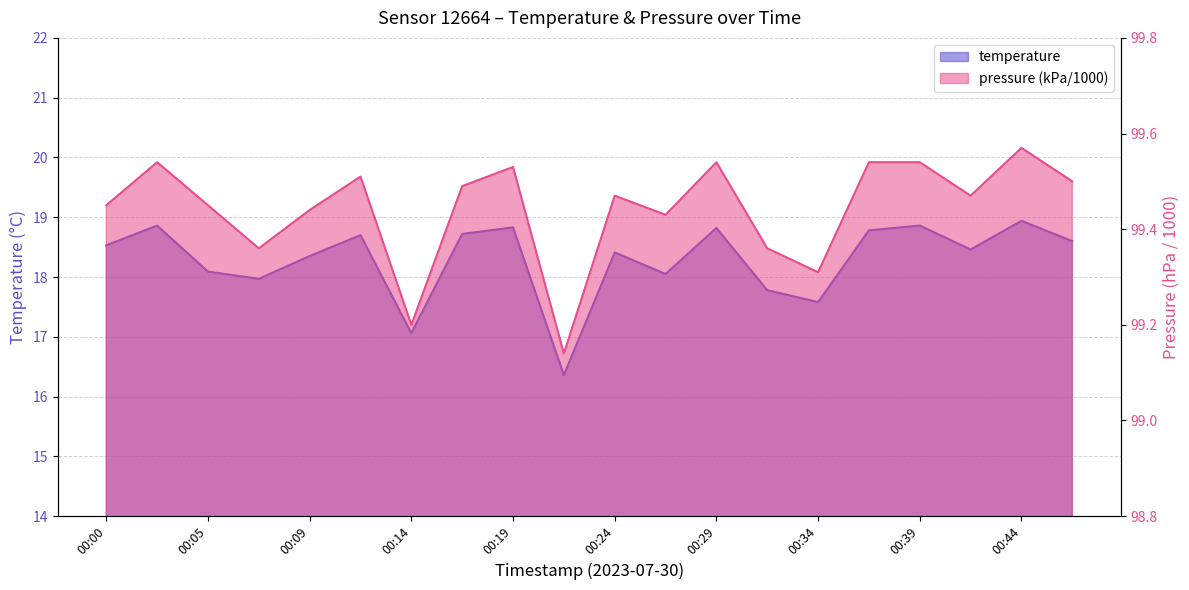

At which category is the sum across all series the highest?

00:44